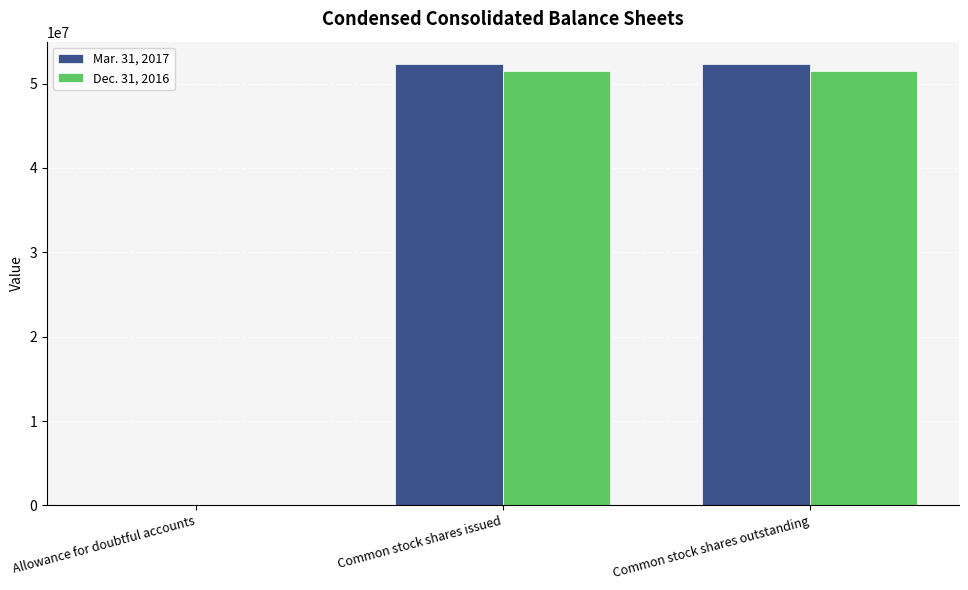

The value of Dec. 31, 2016 at Common stock shares issued is 51477000. True or false?

True